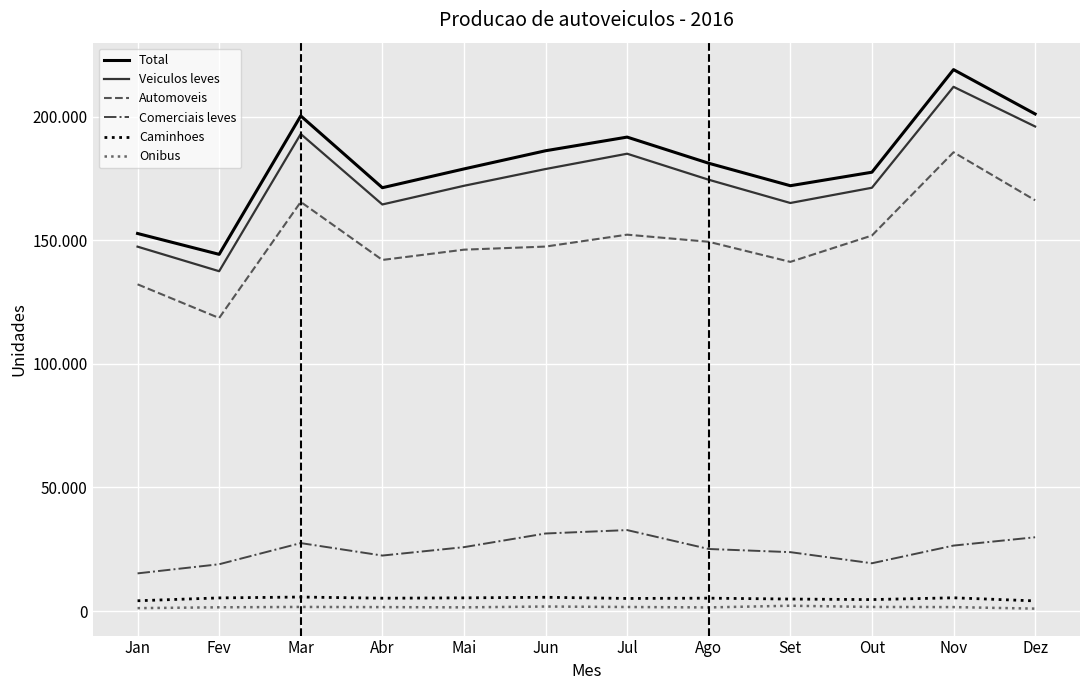

Does the chart display data point markers on the line(s)?

No